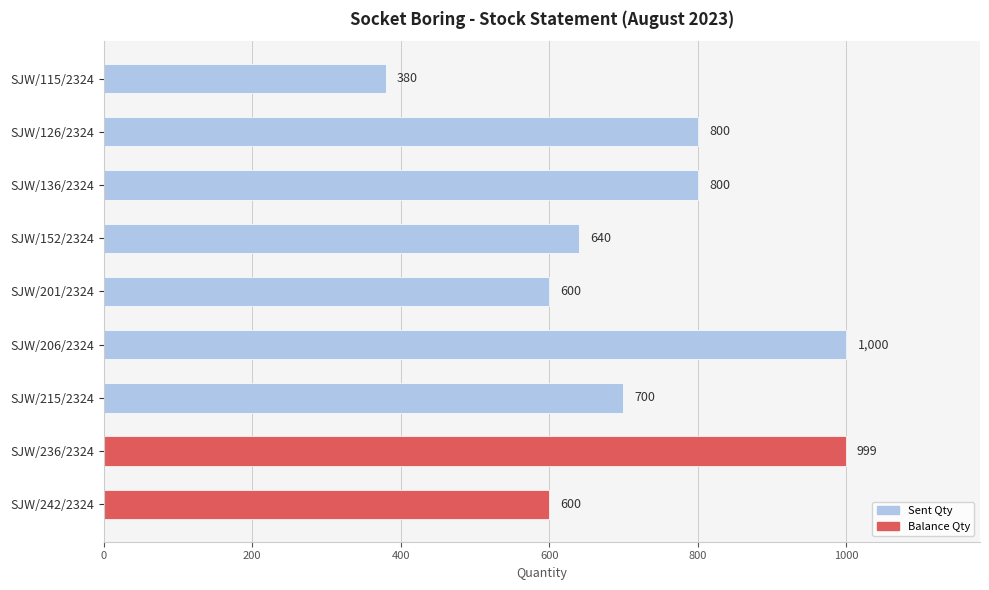

How many groups of bars are there?

9